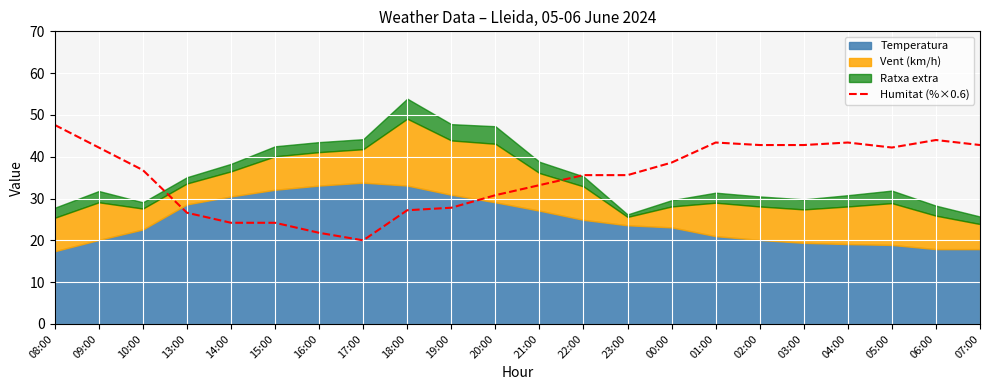

How many data points are above 36?

11